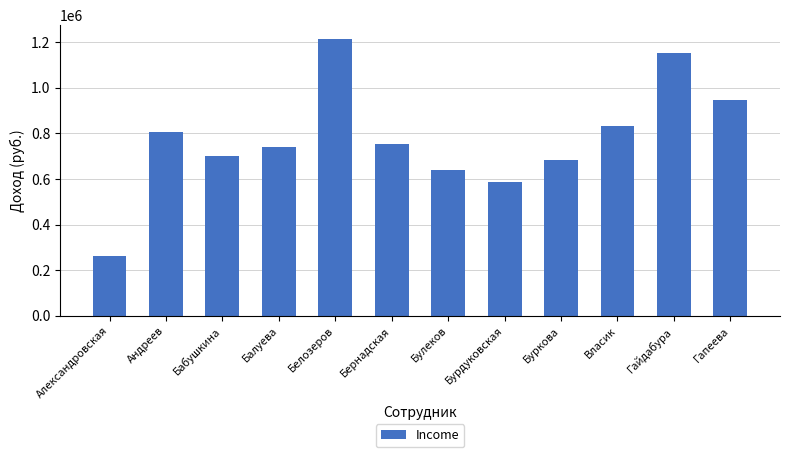

What is the difference between the second highest and second lowest values?

566614.6